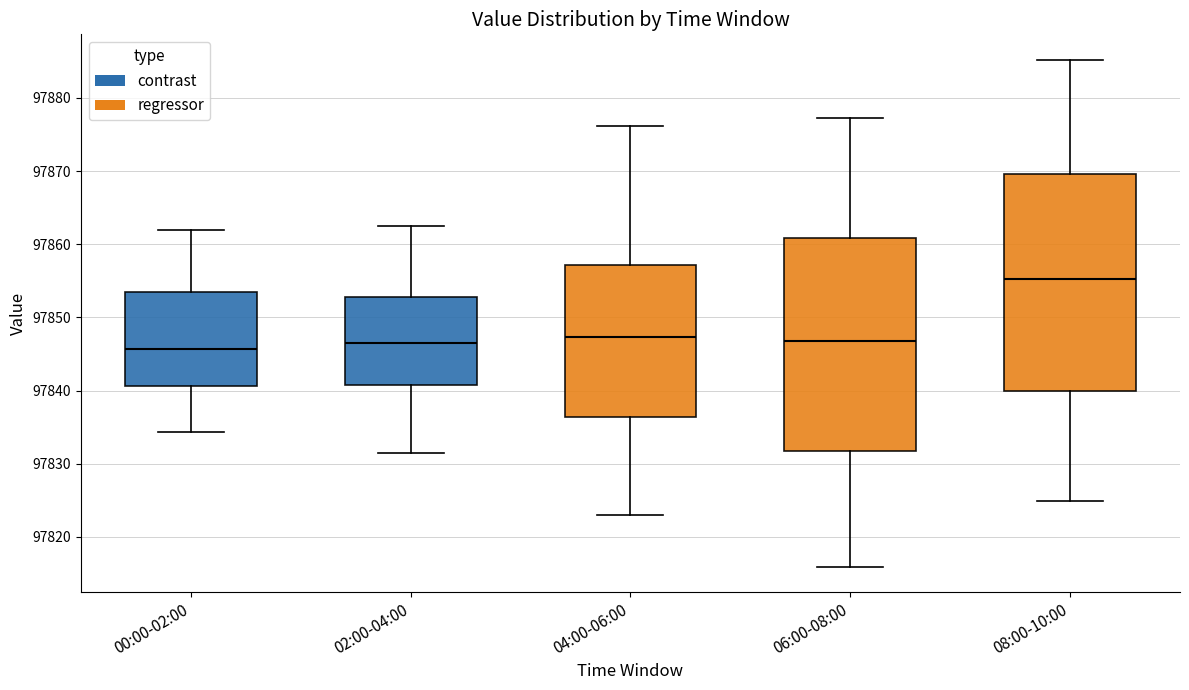

Reading left to right, read every box against the y-axis: the position of its median line, the range the box covers, and the ends of its whiskers. The values are not printed on the chart, so give them approximately, as read against the axis.

00:00-02:00: median 97846, box 97841 to 97854, whiskers 97834 to 97862
02:00-04:00: median 97846, box 97841 to 97853, whiskers 97831 to 97862
04:00-06:00: median 97847, box 97836 to 97857, whiskers 97823 to 97876
06:00-08:00: median 97847, box 97832 to 97861, whiskers 97816 to 97877
08:00-10:00: median 97855, box 97840 to 97870, whiskers 97825 to 97885